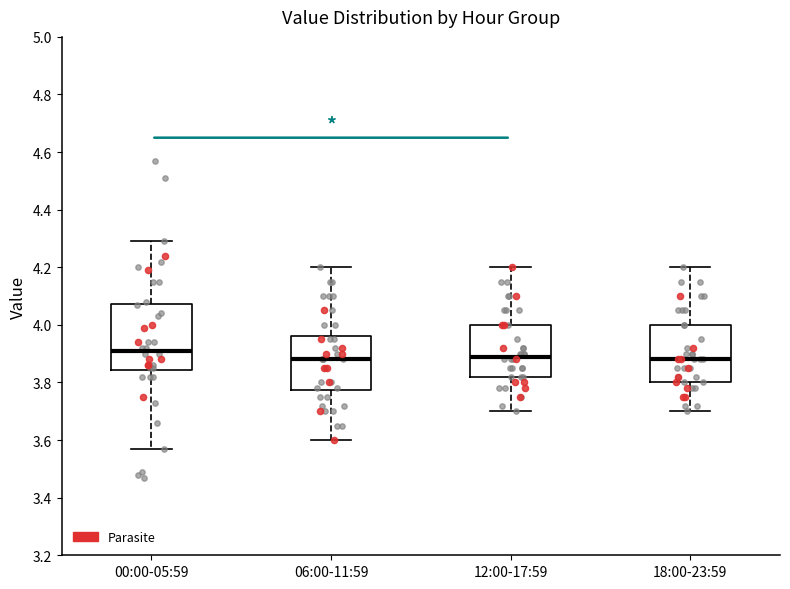

Which box has the highest median line?

00:00-05:59